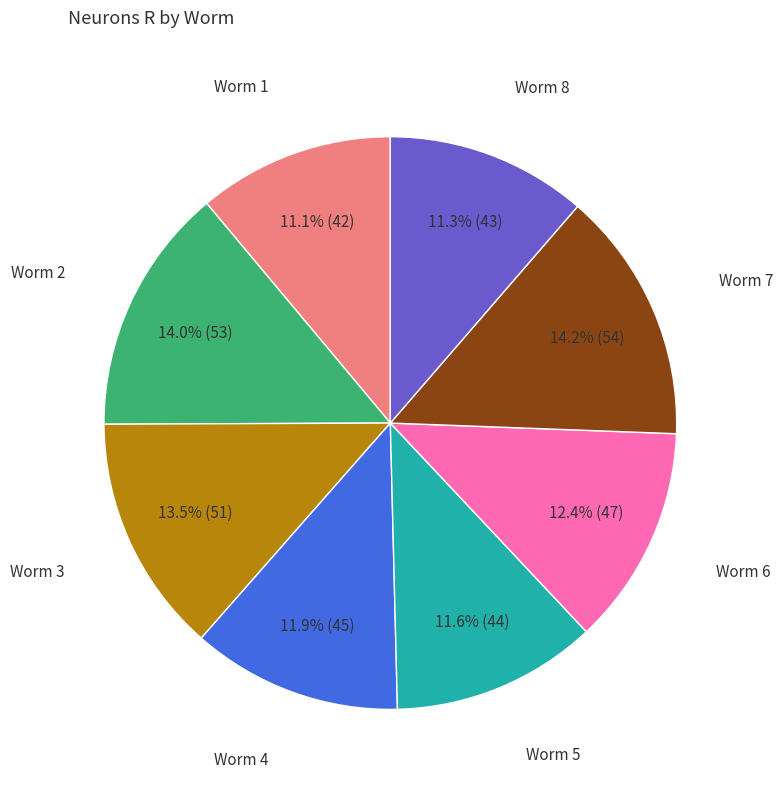

Does any single category account for the majority?

No